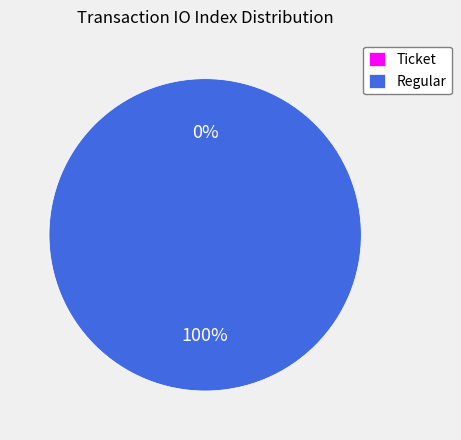

To the nearest percent, what is the difference between the largest and smallest slice percentages?

100%